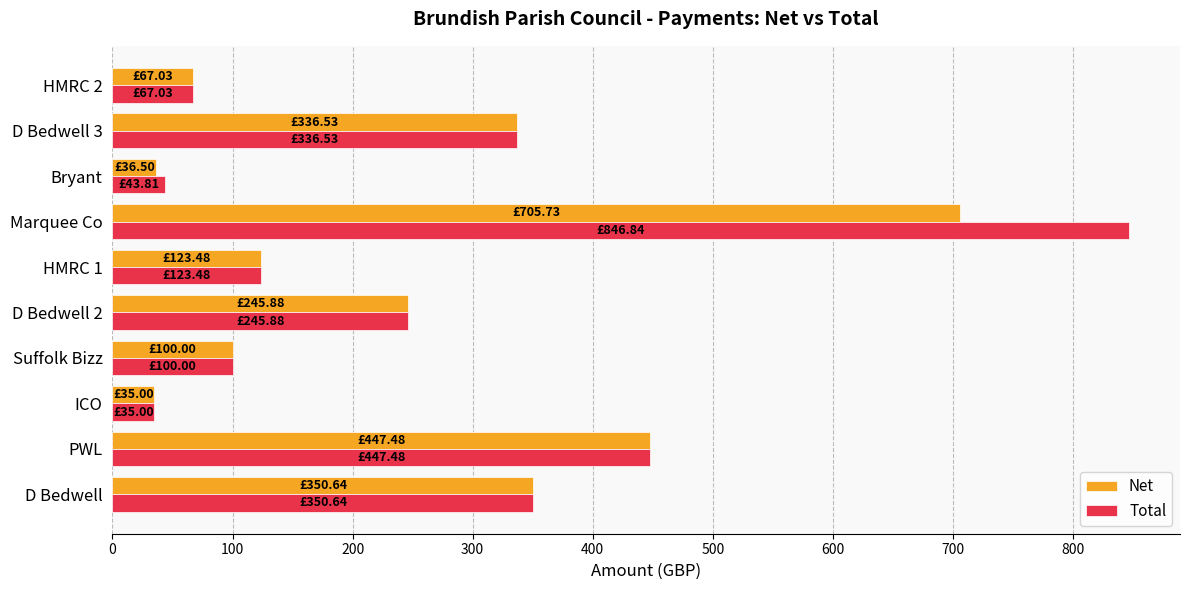

What is the difference between the maximum and minimum values in the Total series?

811.8